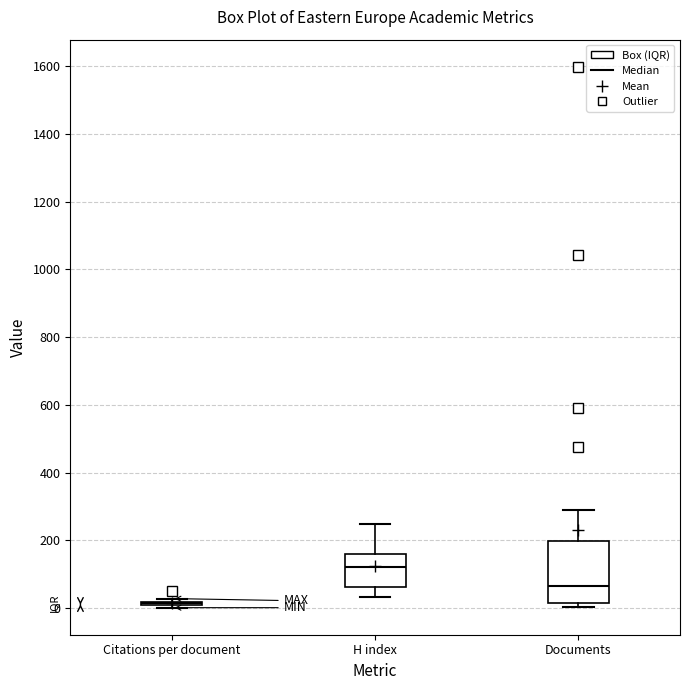

Where does the median line of the box for H index sit on the y-axis? The values are not printed on the chart, so give them approximately, as read against the axis.

120